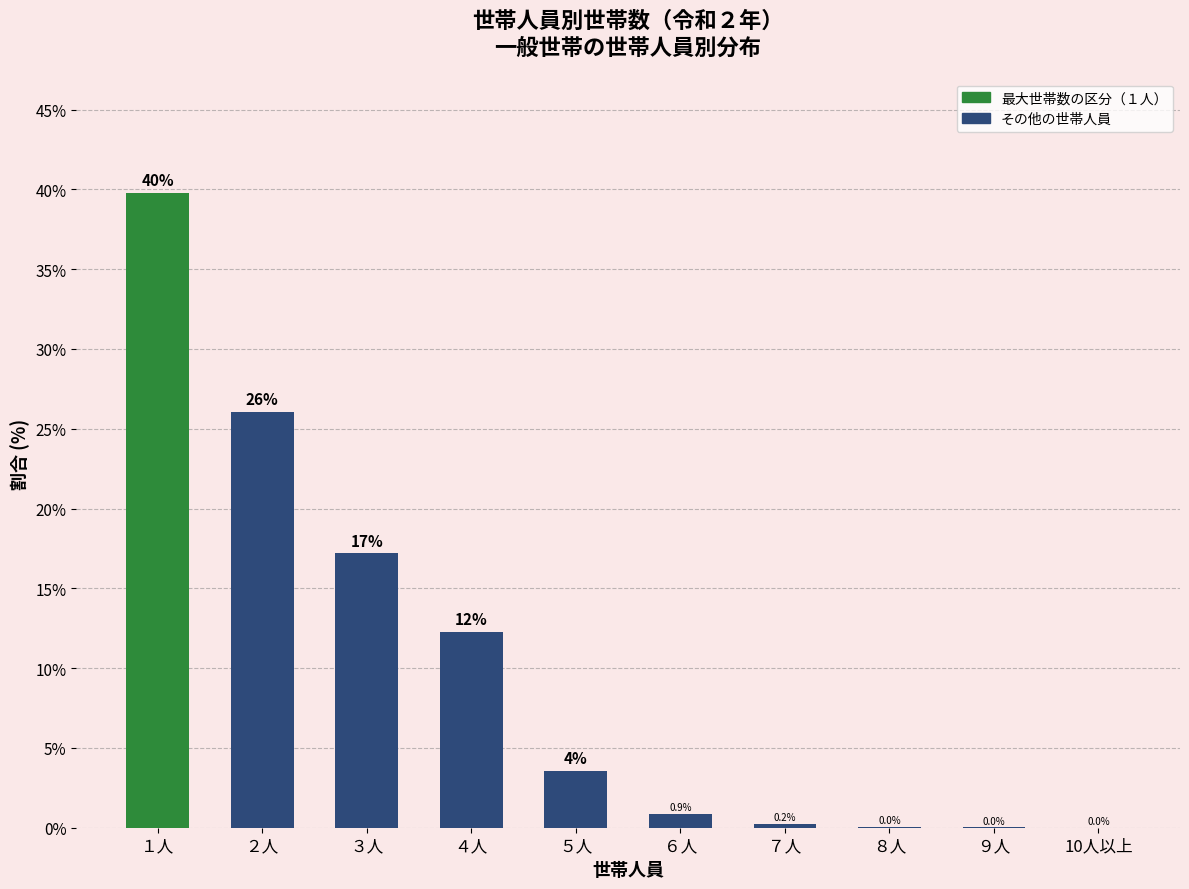

Which has a higher value, ９人 or ３人?

３人